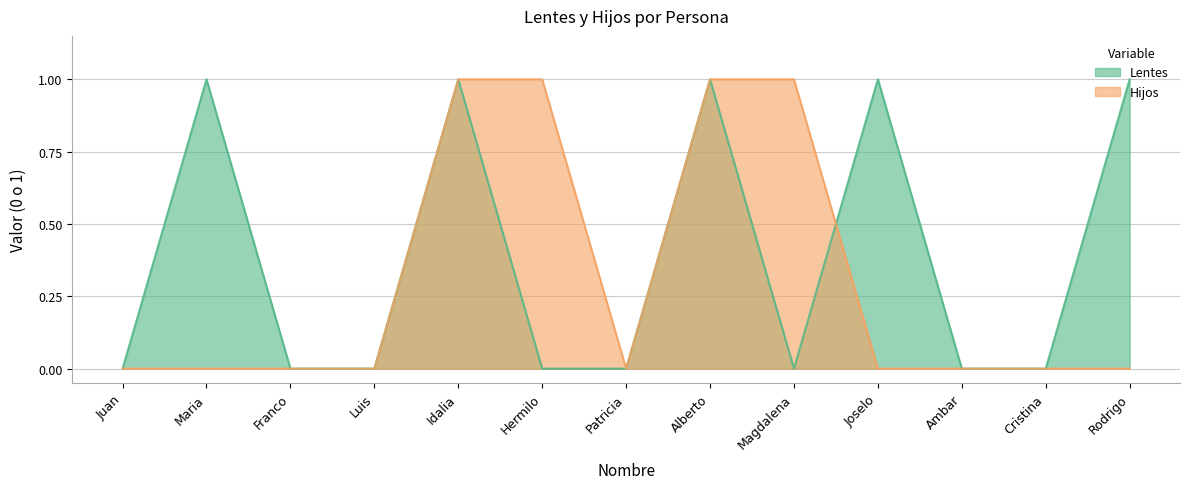

Is it true that Lentes equals 1 at Cristina?

False